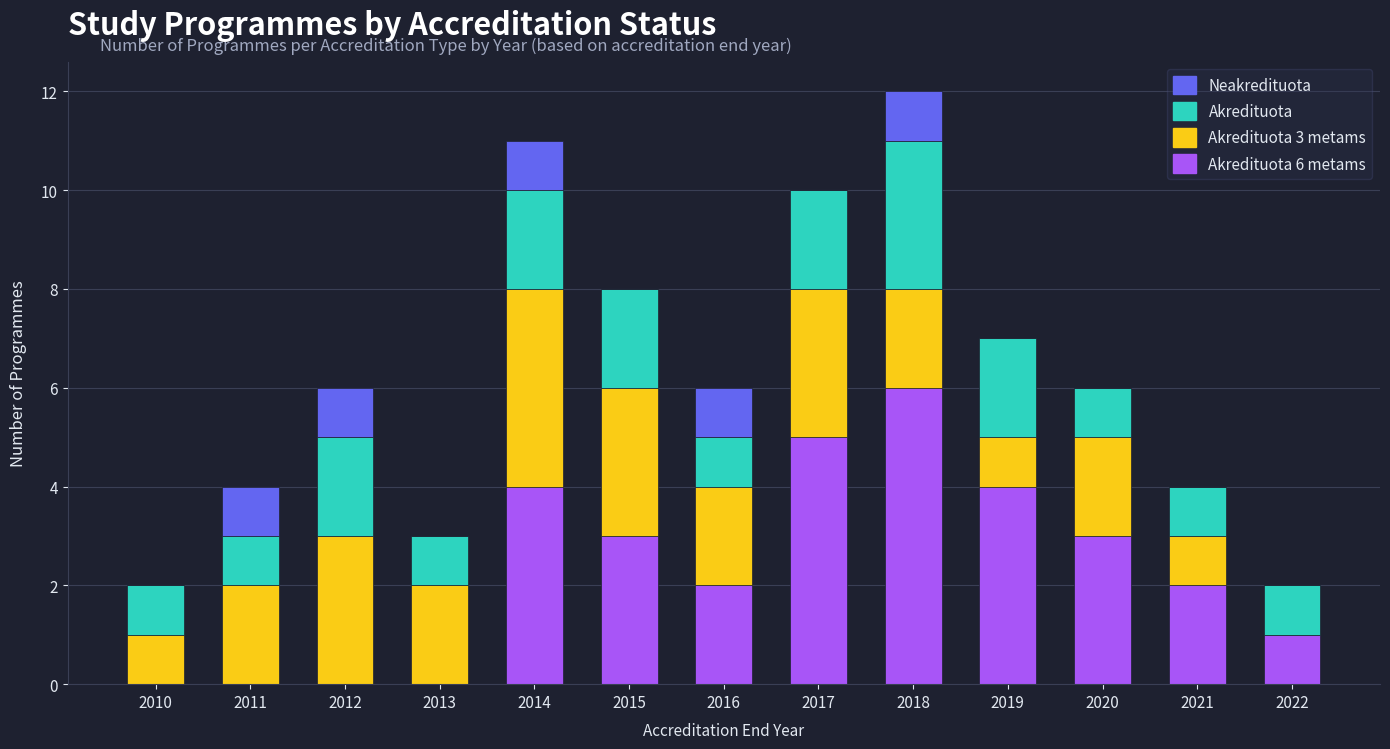

What is the total value across all series at 2013?

3